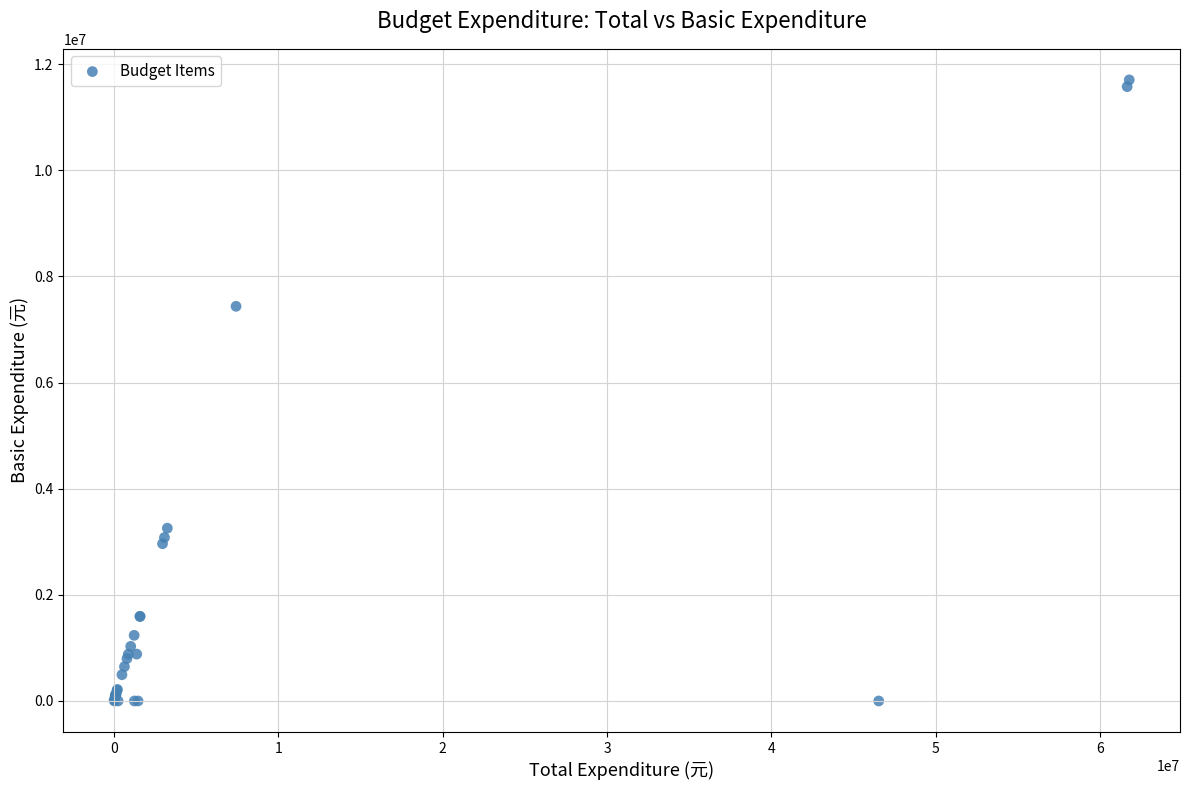

What Y value in the scatter plot is closest to 5851859?

7437339.8